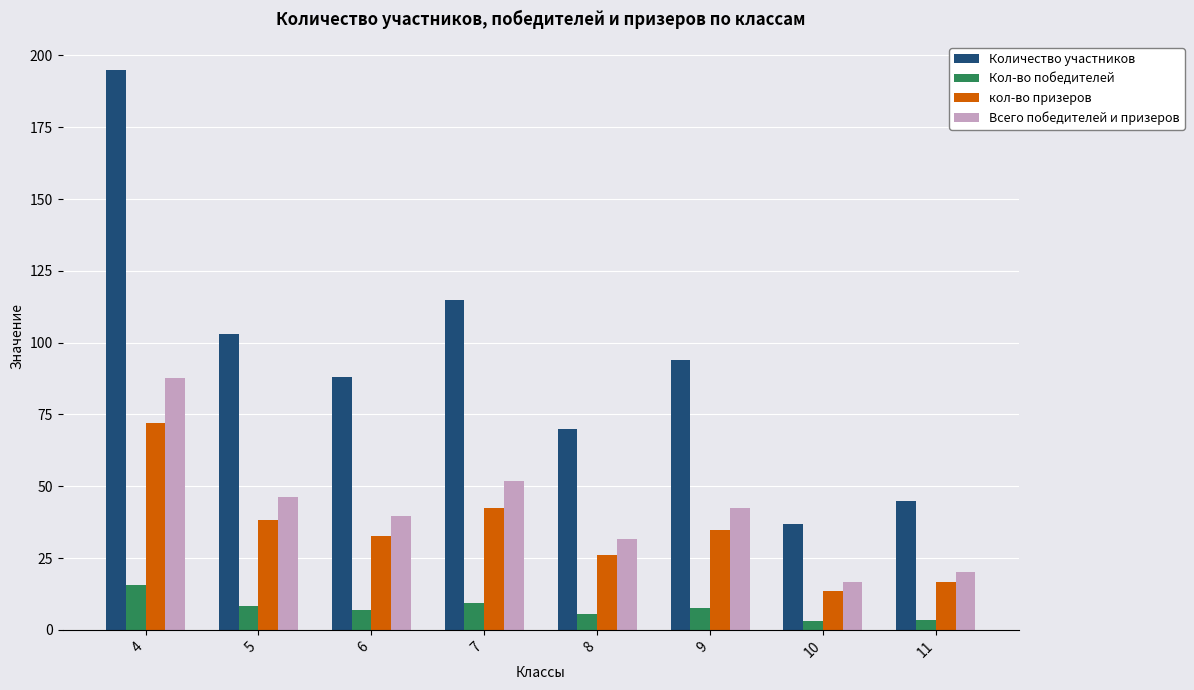

Where does the Количество участников series first go above 94?

4